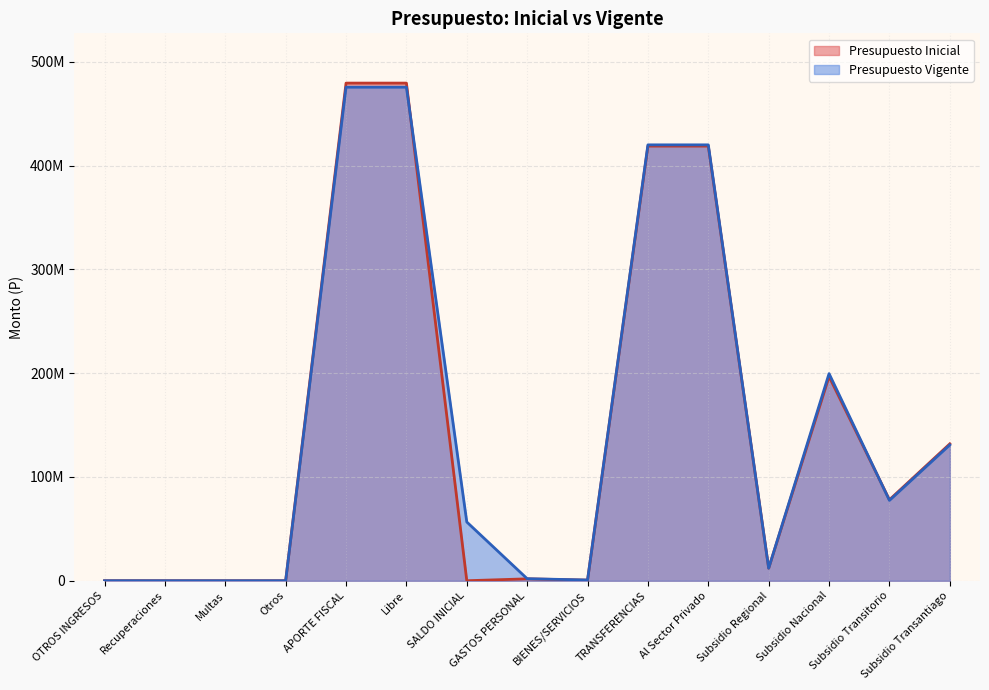

Which series has the largest total across all categories?

Presupuesto Vigente